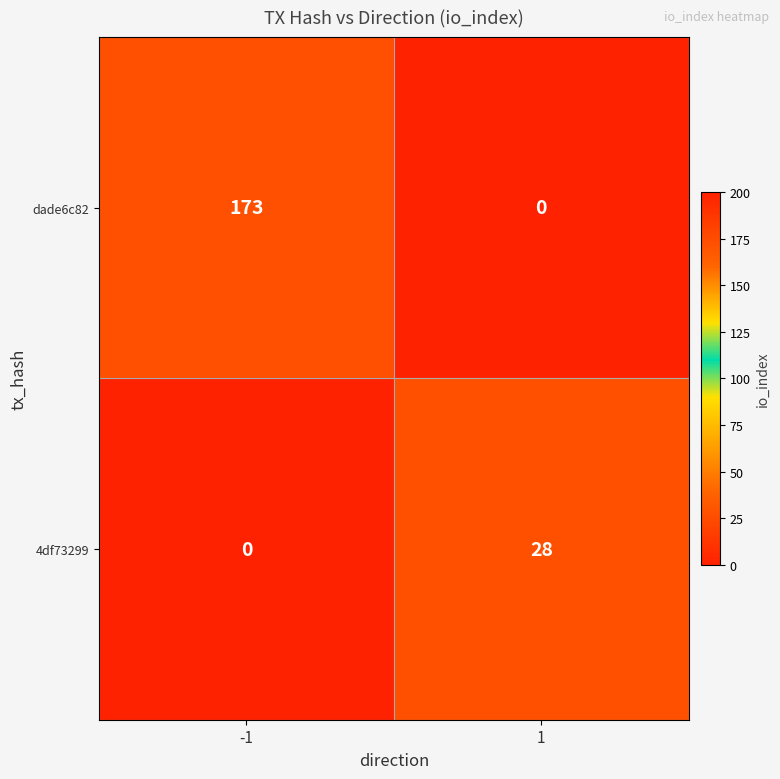

What is the difference between the 4df73299 values at 1 and -1?

28